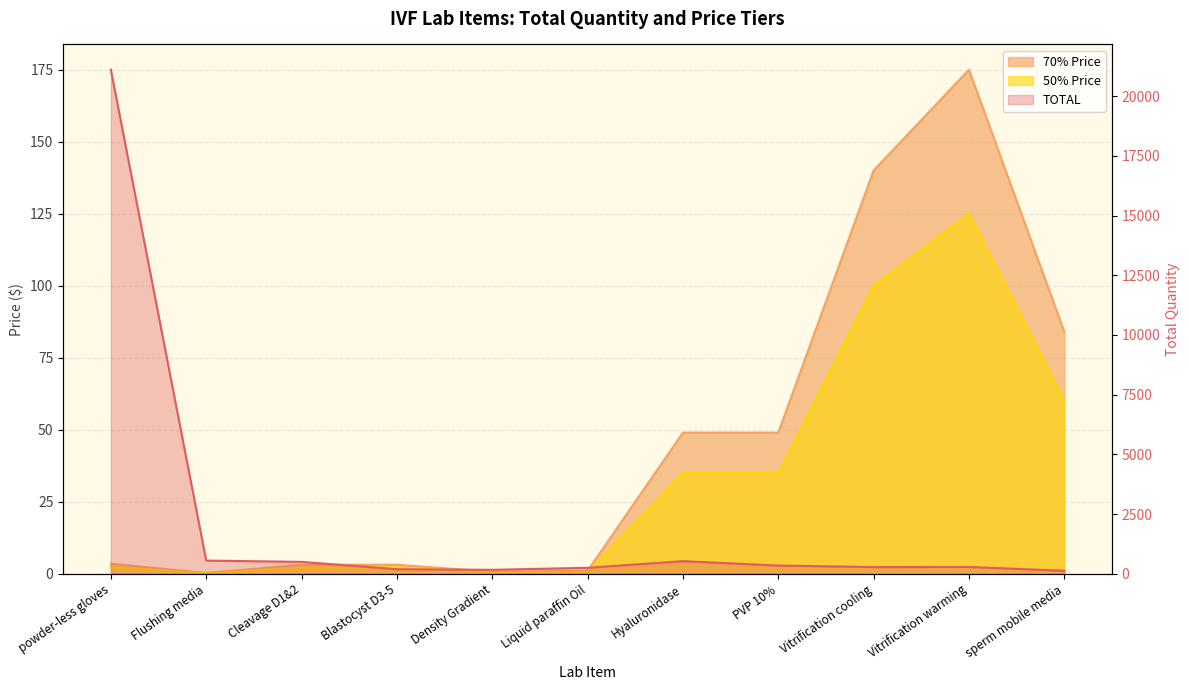

True or false: 50% Price and TOTAL intersect in this chart.

False